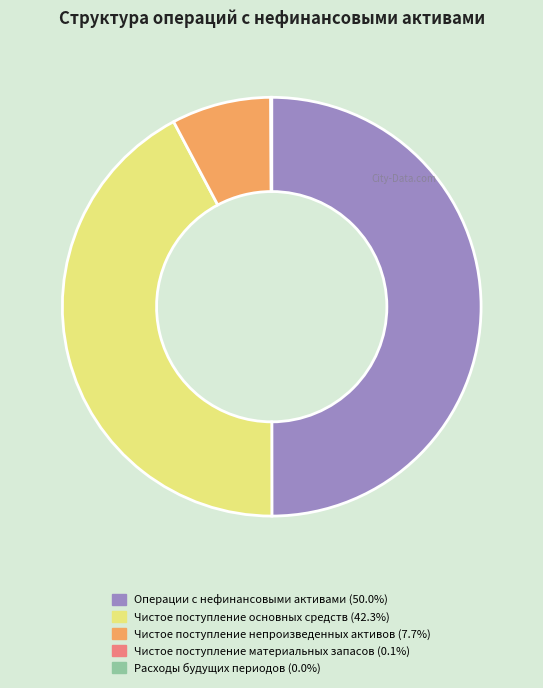

Is Чистое поступление непроизведенных активов the majority of the pie?

No